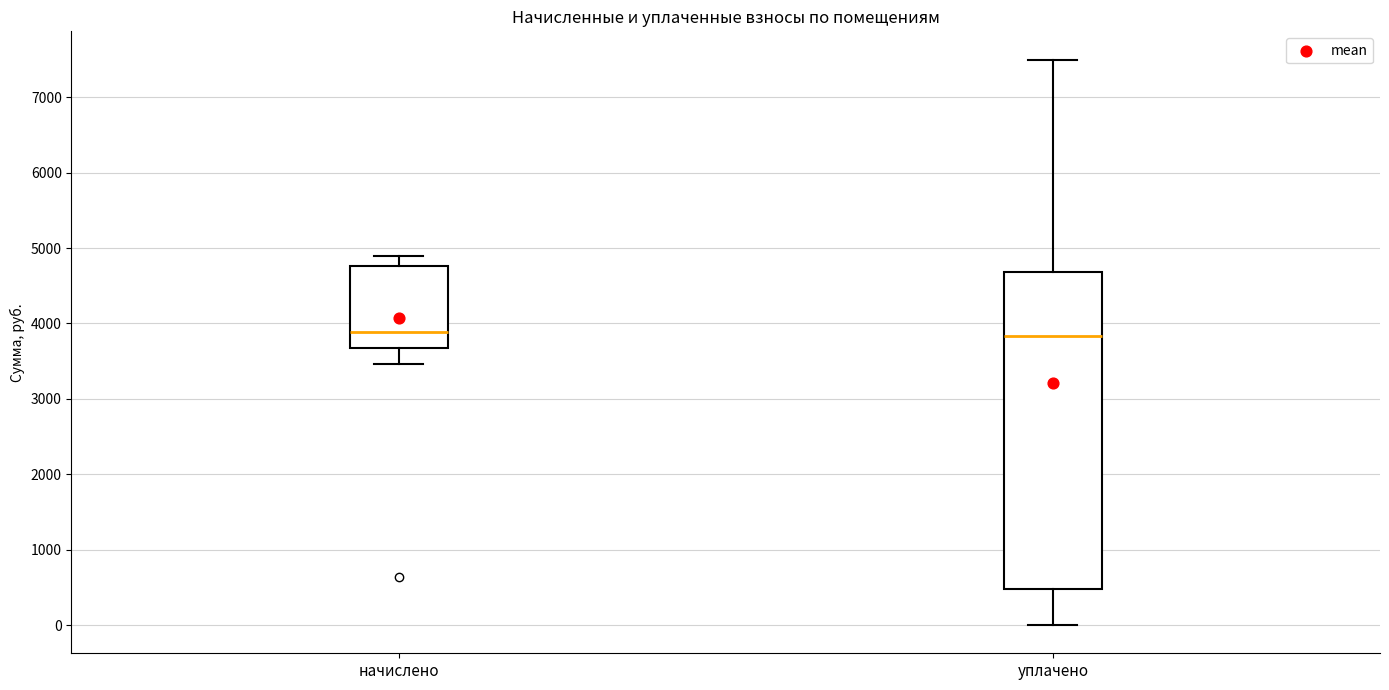

Where is the lower edge of the box for уплачено on the y-axis? The values are not printed on the chart, so give them approximately, as read against the axis.

500